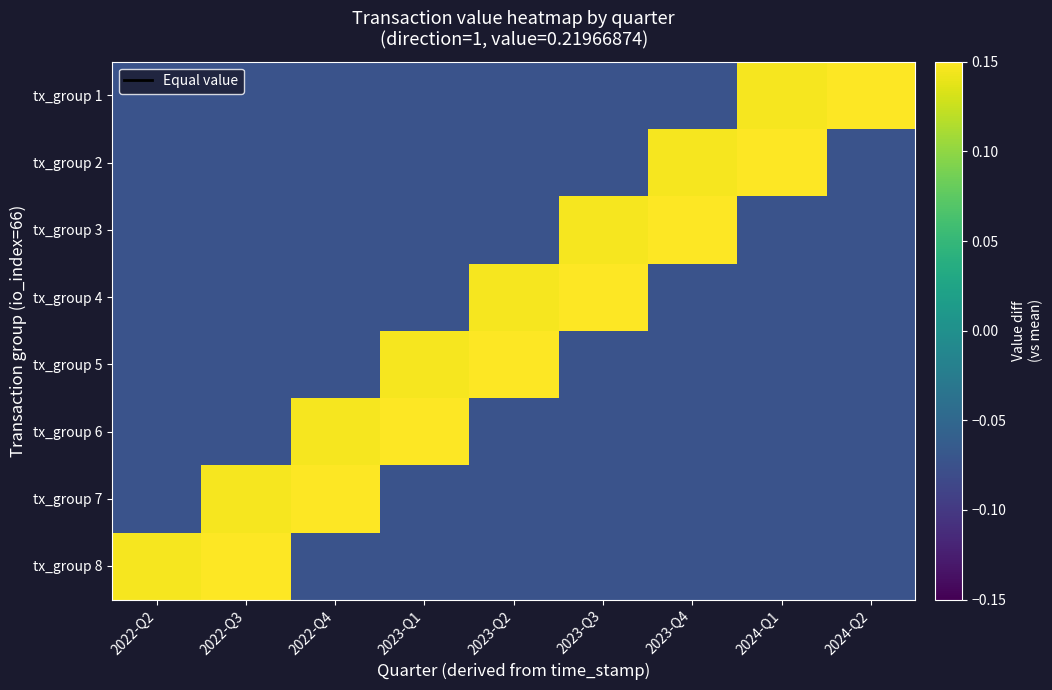

Reading right to left, transcribe all the data shown in this chart.

tx_group 1: 2024-Q2=0.4	2024-Q1=0.1	2023-Q4=-0.1	2023-Q3=-0.1	2023-Q2=-0.1	2023-Q1=-0.1	2022-Q4=-0.1	2022-Q3=-0.1	2022-Q2=-0.1
tx_group 2: 2024-Q2=-0.1	2024-Q1=0.4	2023-Q4=0.1	2023-Q3=-0.1	2023-Q2=-0.1	2023-Q1=-0.1	2022-Q4=-0.1	2022-Q3=-0.1	2022-Q2=-0.1
tx_group 3: 2024-Q2=-0.1	2024-Q1=-0.1	2023-Q4=0.4	2023-Q3=0.1	2023-Q2=-0.1	2023-Q1=-0.1	2022-Q4=-0.1	2022-Q3=-0.1	2022-Q2=-0.1
tx_group 4: 2024-Q2=-0.1	2024-Q1=-0.1	2023-Q4=-0.1	2023-Q3=0.4	2023-Q2=0.1	2023-Q1=-0.1	2022-Q4=-0.1	2022-Q3=-0.1	2022-Q2=-0.1
tx_group 5: 2024-Q2=-0.1	2024-Q1=-0.1	2023-Q4=-0.1	2023-Q3=-0.1	2023-Q2=0.4	2023-Q1=0.1	2022-Q4=-0.1	2022-Q3=-0.1	2022-Q2=-0.1
tx_group 6: 2024-Q2=-0.1	2024-Q1=-0.1	2023-Q4=-0.1	2023-Q3=-0.1	2023-Q2=-0.1	2023-Q1=0.4	2022-Q4=0.1	2022-Q3=-0.1	2022-Q2=-0.1
tx_group 7: 2024-Q2=-0.1	2024-Q1=-0.1	2023-Q4=-0.1	2023-Q3=-0.1	2023-Q2=-0.1	2023-Q1=-0.1	2022-Q4=0.4	2022-Q3=0.1	2022-Q2=-0.1
tx_group 8: 2024-Q2=-0.1	2024-Q1=-0.1	2023-Q4=-0.1	2023-Q3=-0.1	2023-Q2=-0.1	2023-Q1=-0.1	2022-Q4=-0.1	2022-Q3=0.4	2022-Q2=0.1